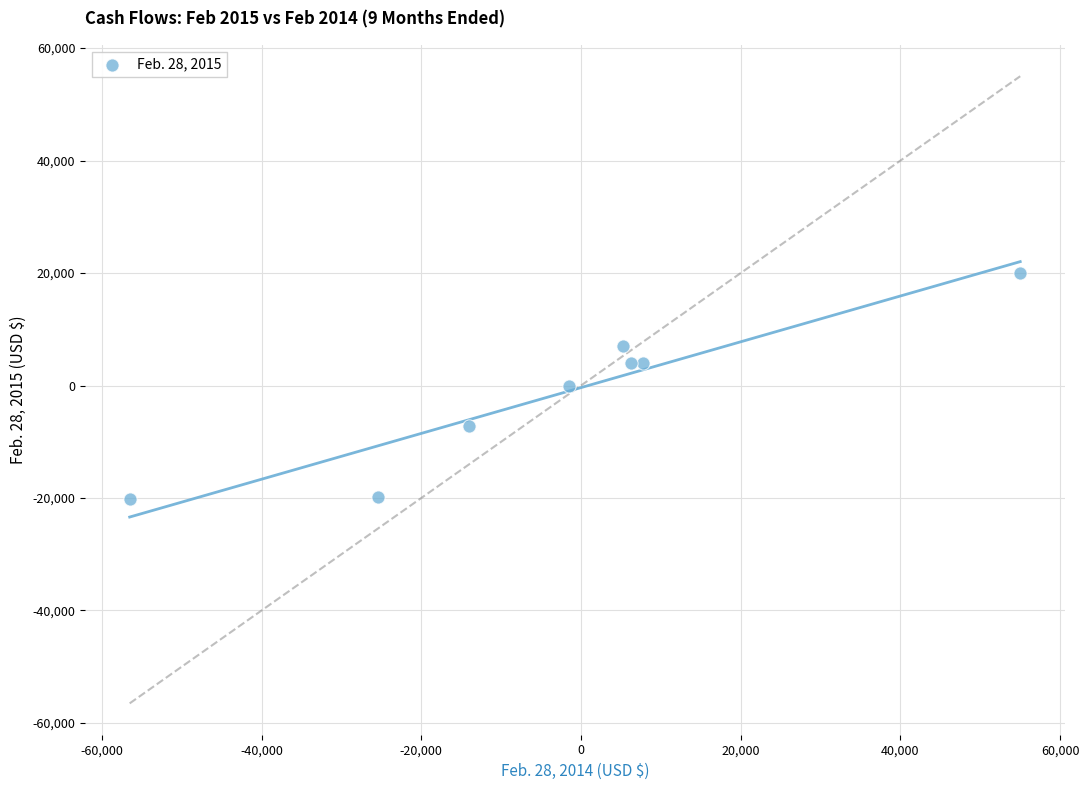

What is the average Y value?

-1554